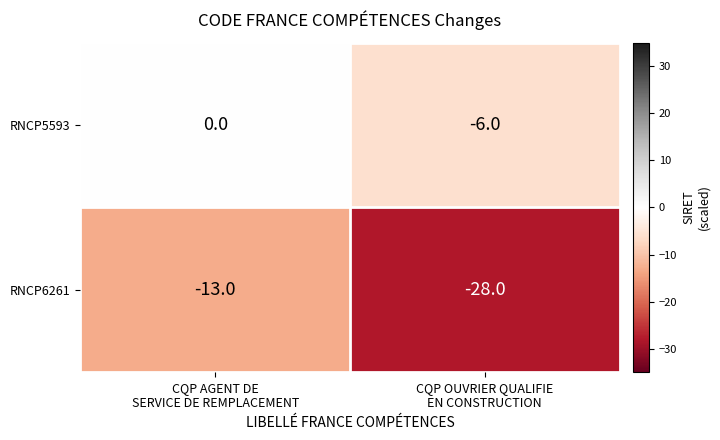

What is the sum of all RNCP6261 values?

-41